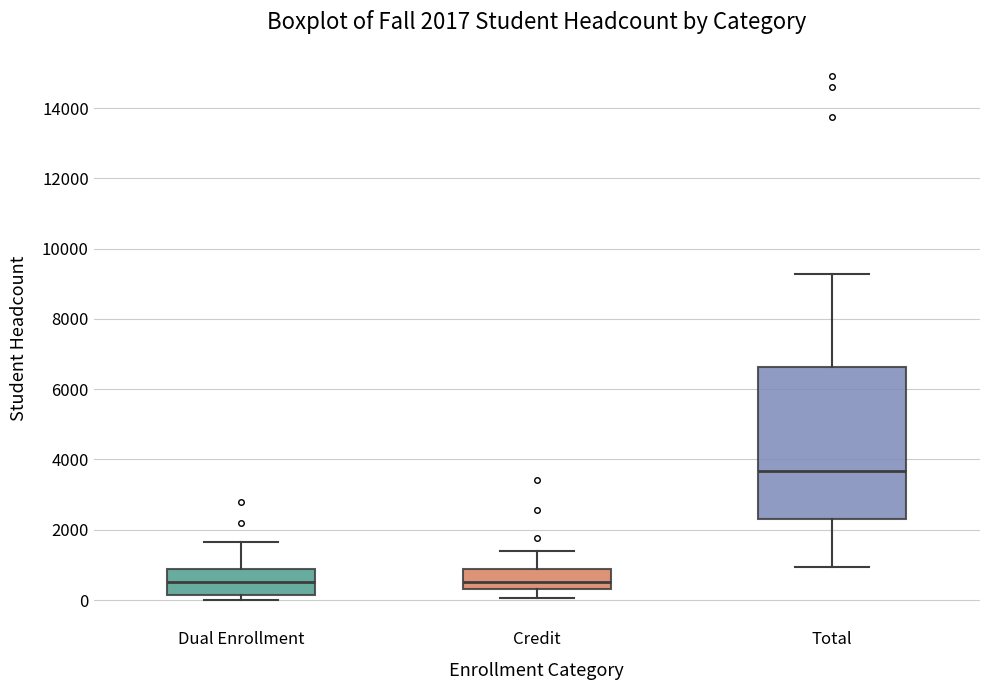

Comparing the boxes themselves (not the whiskers), which one is the tallest?

Total